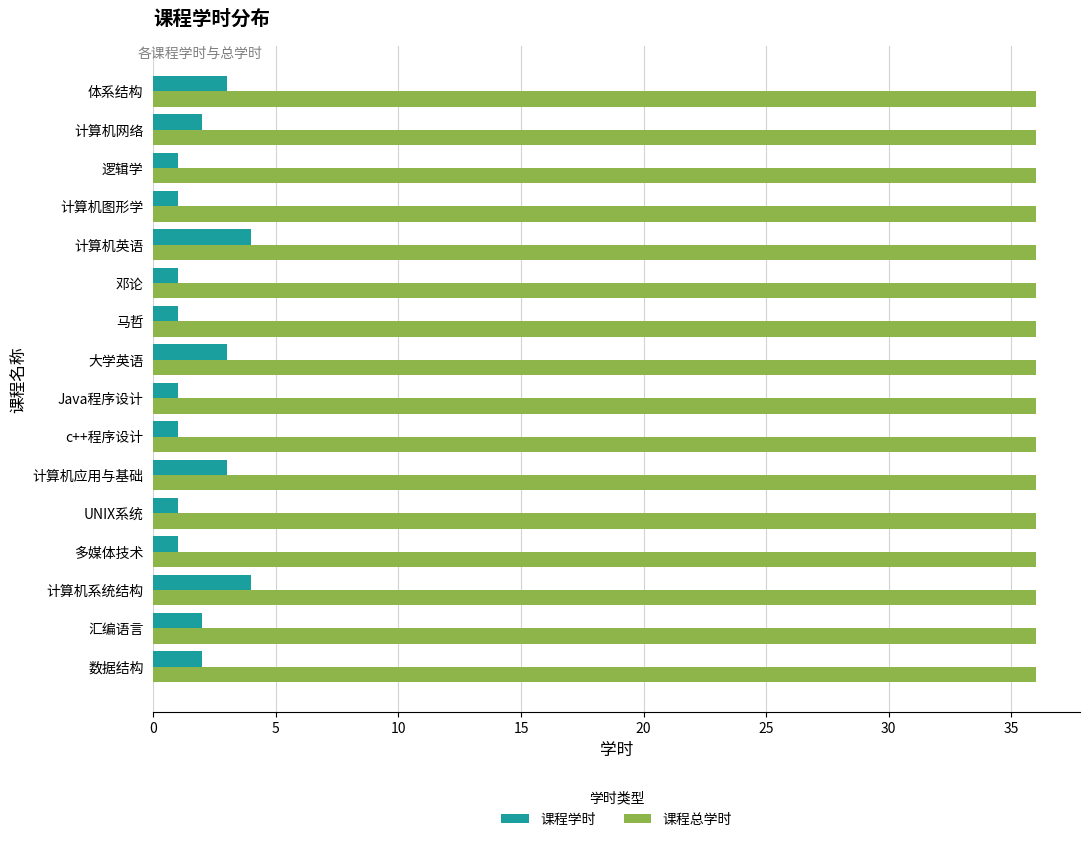

What is the approximate value of 课程学时 at 计算机英语?

4